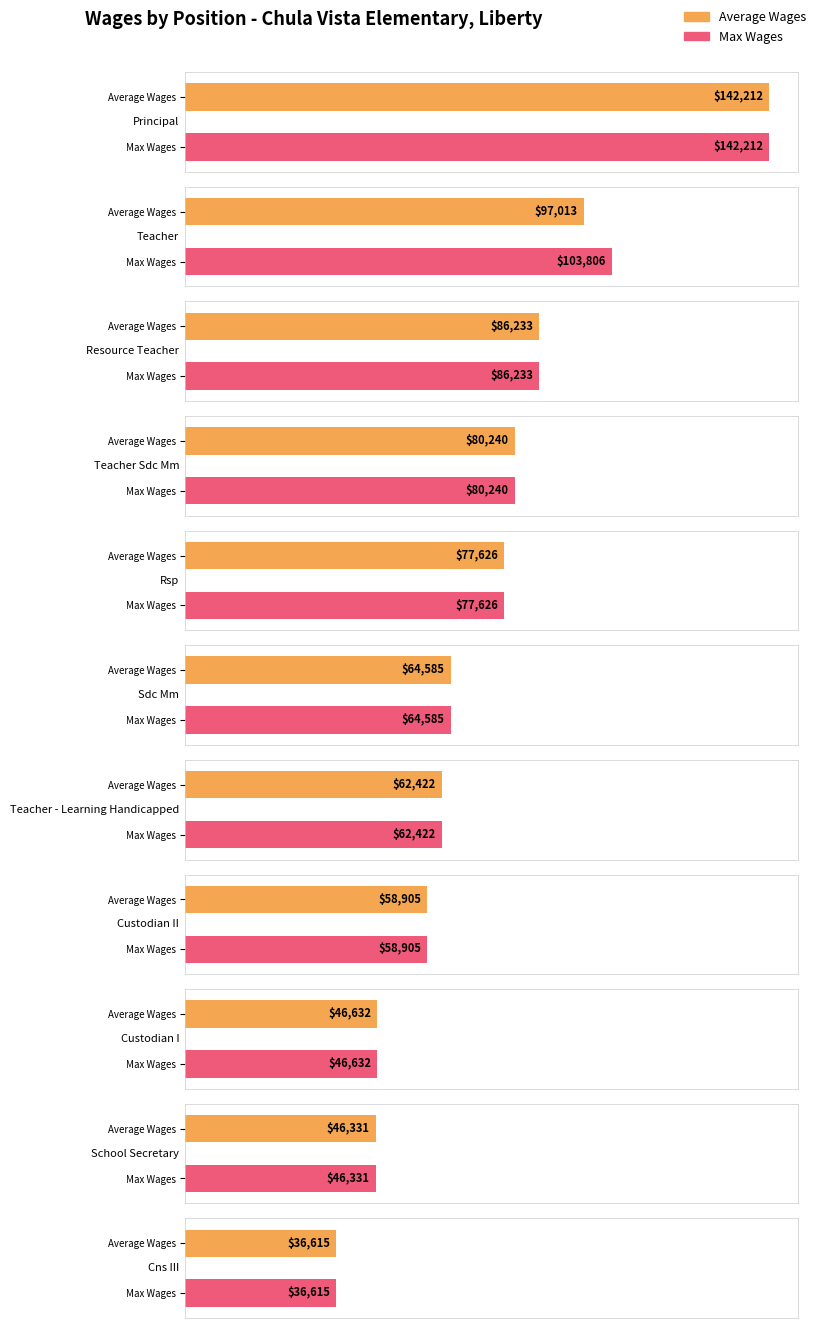

At how many categories does at least one series exceed 100800?

2